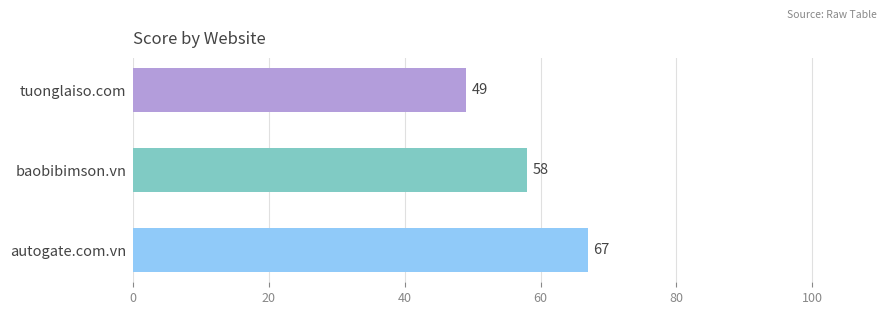

List the labels in order of value, smallest first.

tuonglaiso.com, baobibimson.vn, autogate.com.vn